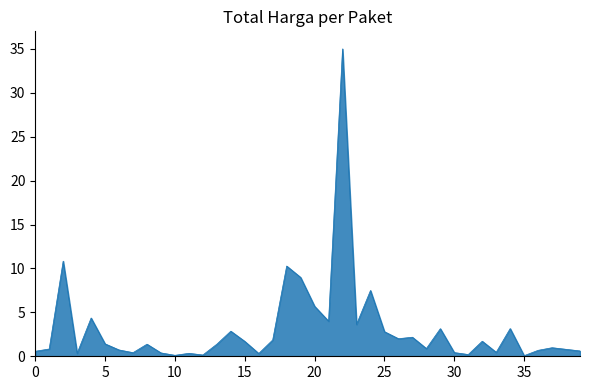

True or false: there are more than 0 points higher than both neighbors.

True